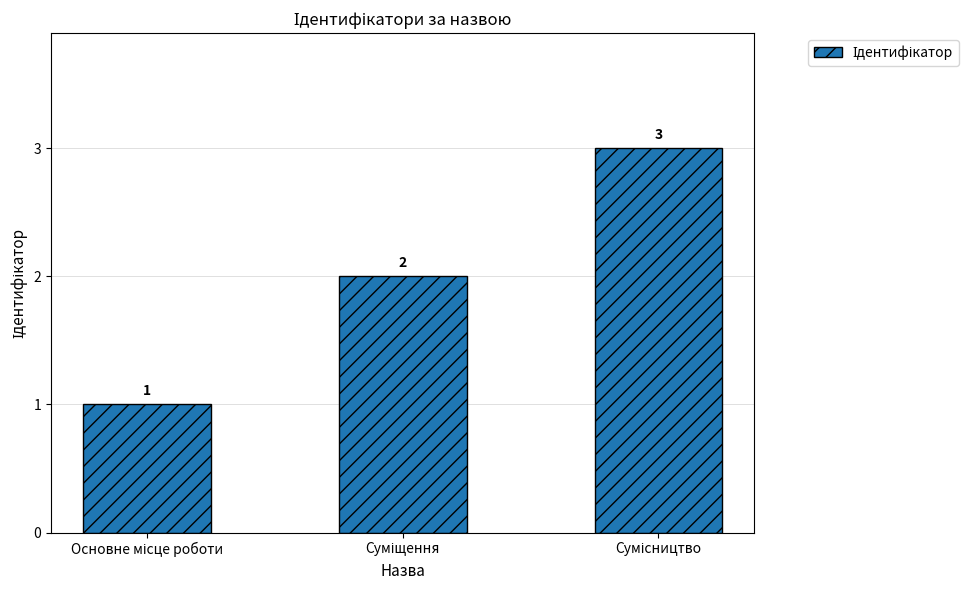

Count the values in the range 1 to 3.

3